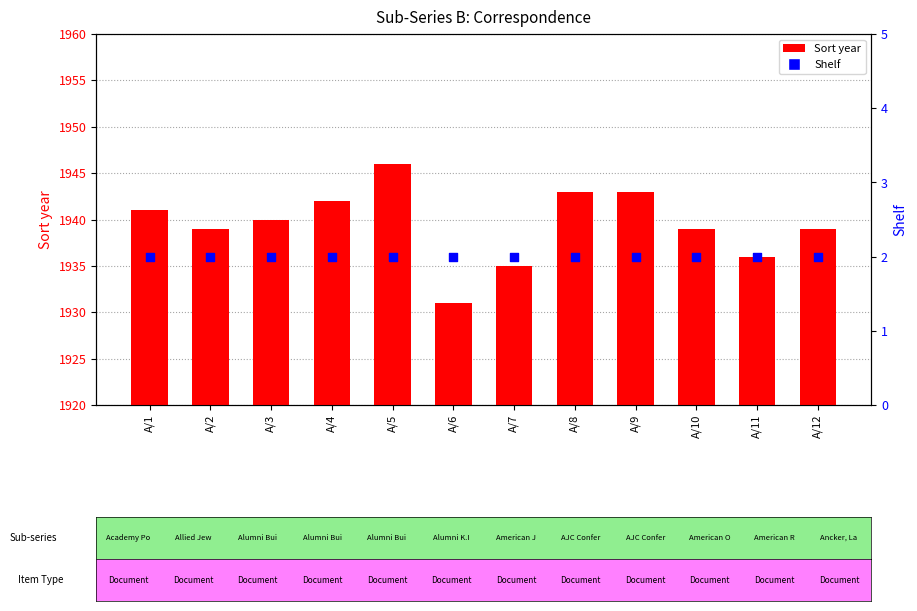

Is the value of Shelf at A/5 greater than the value of Sort year at A/4?

No